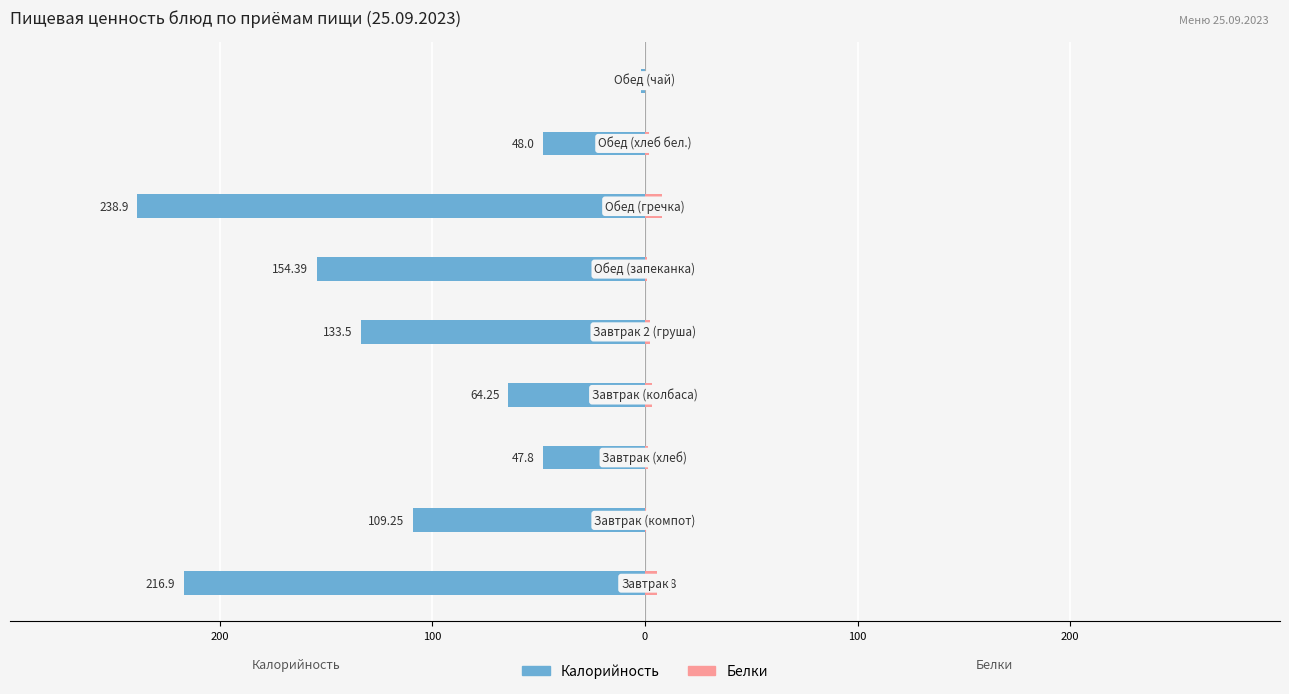

What is the total value across all series at 7?

-46.0